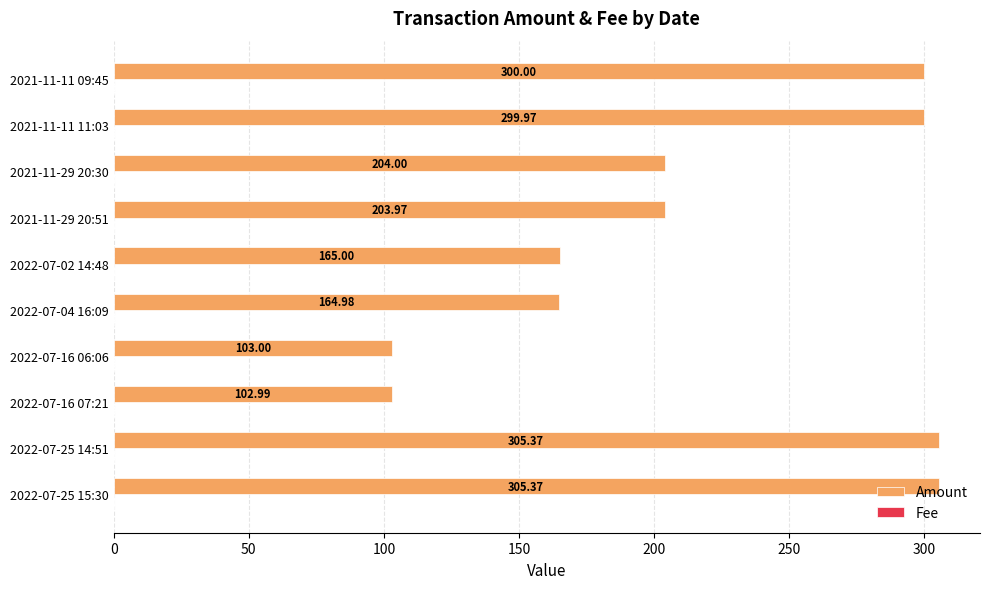

At which category is the sum across all series the highest?

2022-07-25 14:51